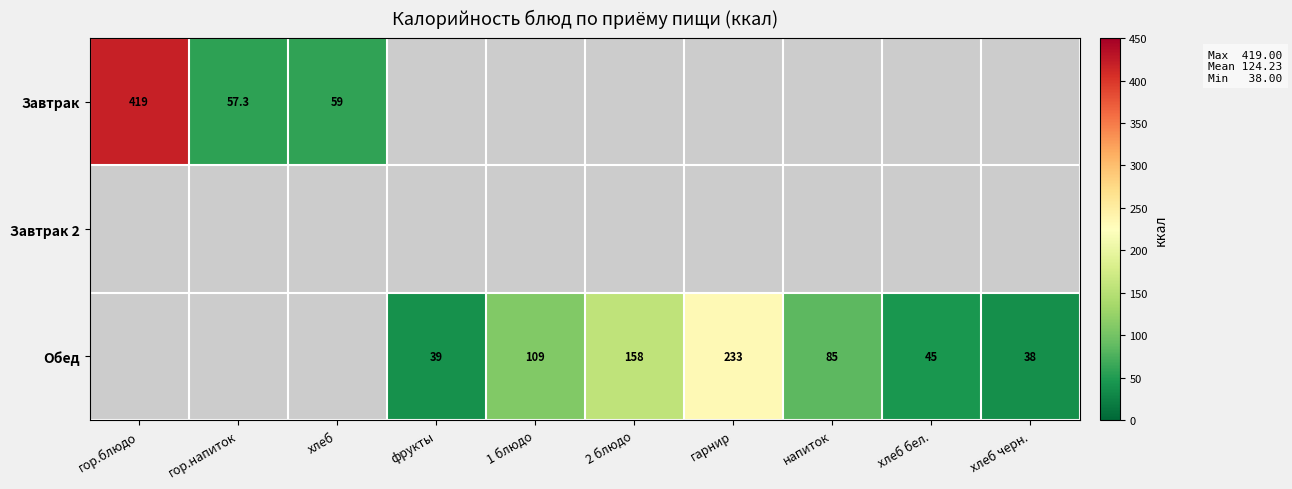

True or false: Обед has a value of 37.3 at напиток.

False